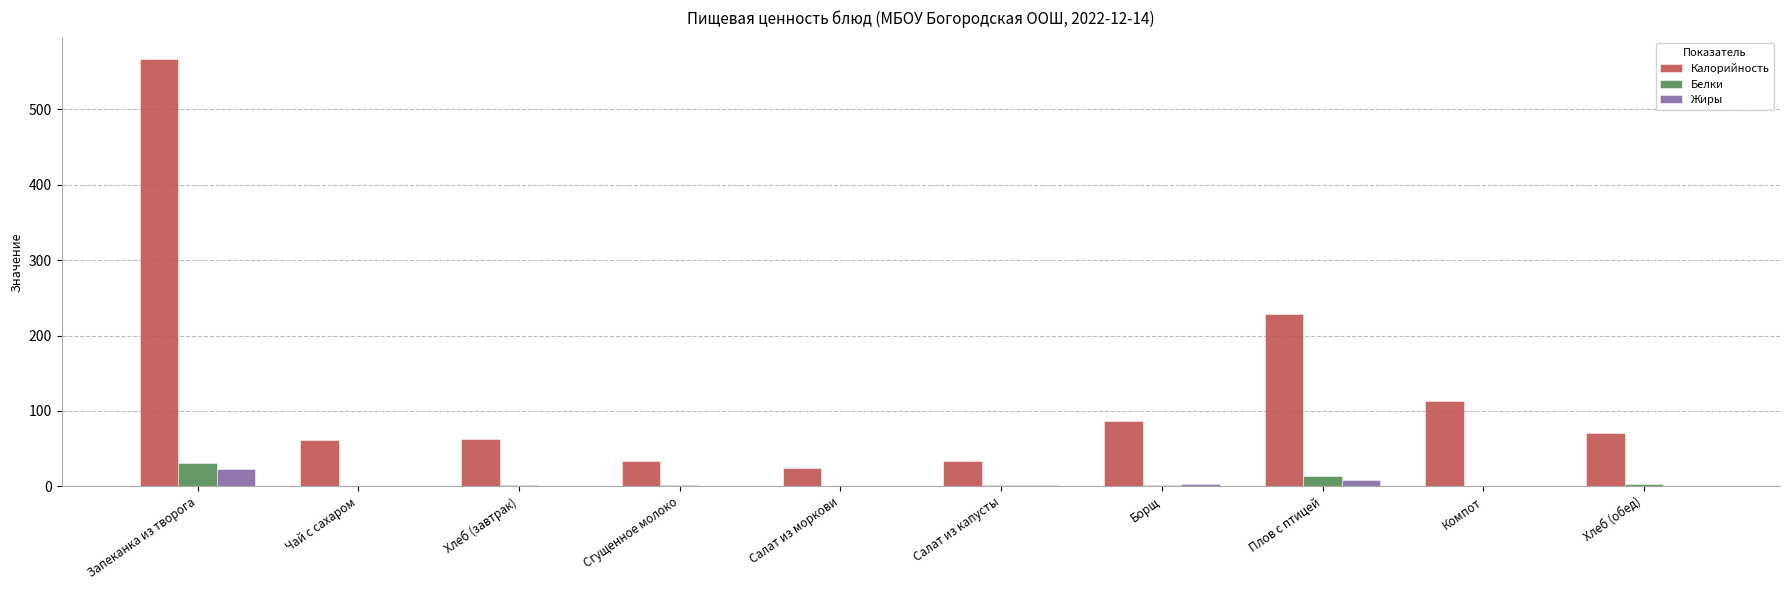

What is the maximum value shown in the chart?

567.0